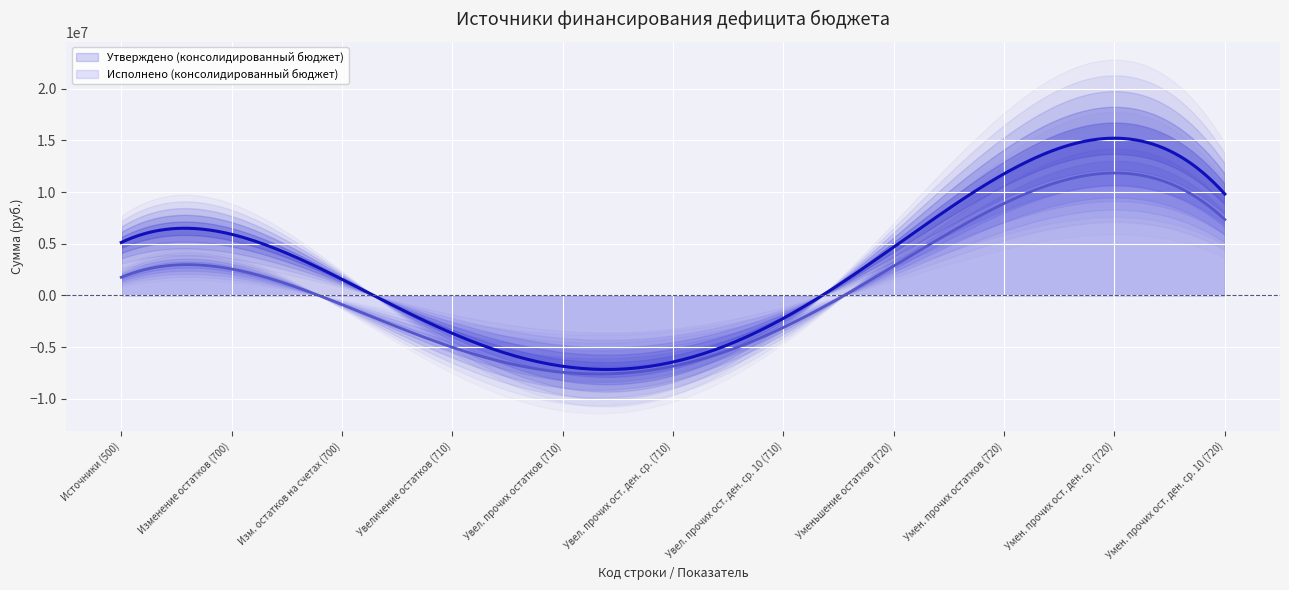

What is the lowest value of the Исполнено (консолидированный бюджет) series?

-7608025.8